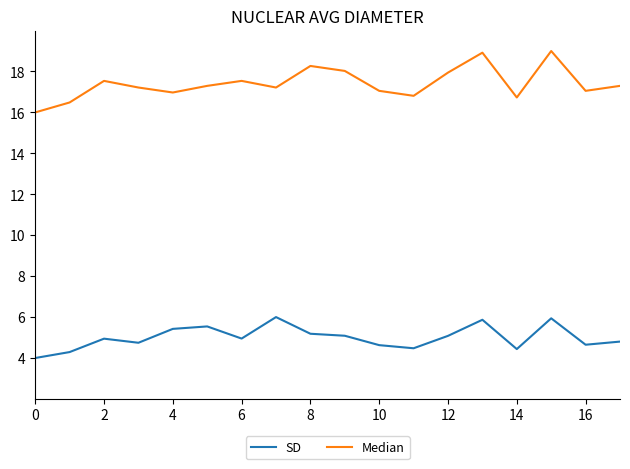

How many values in the SD series exceed 4?

17